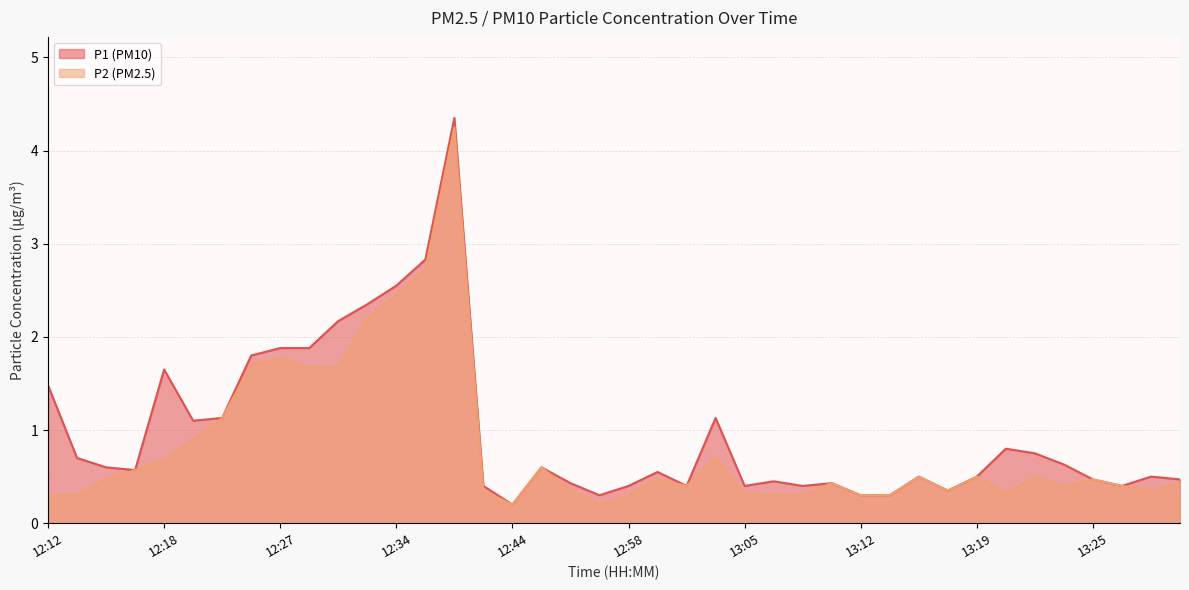

Read the P2 value at 12:16.

0.6